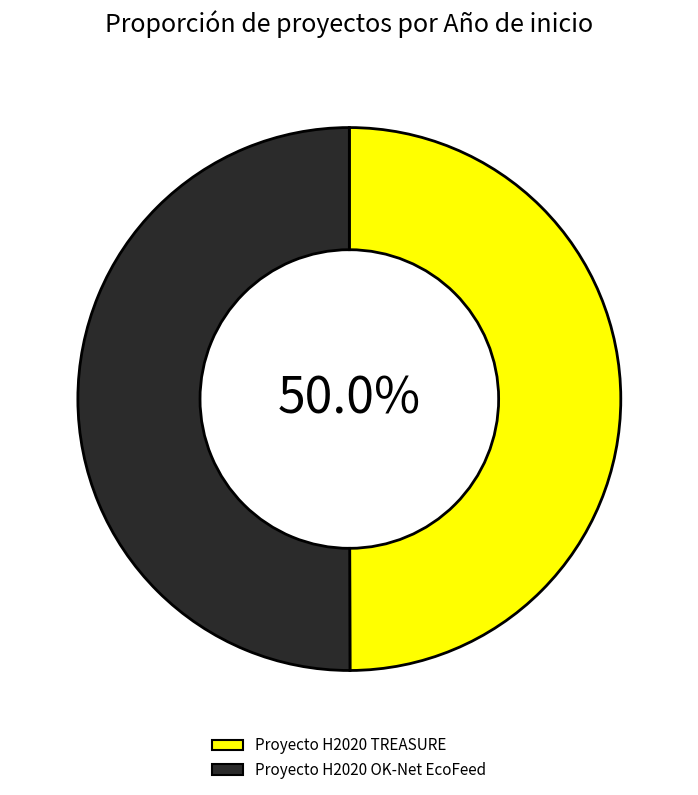

To the nearest percent, what portion does Proyecto H2020 TREASURE represent?

50%